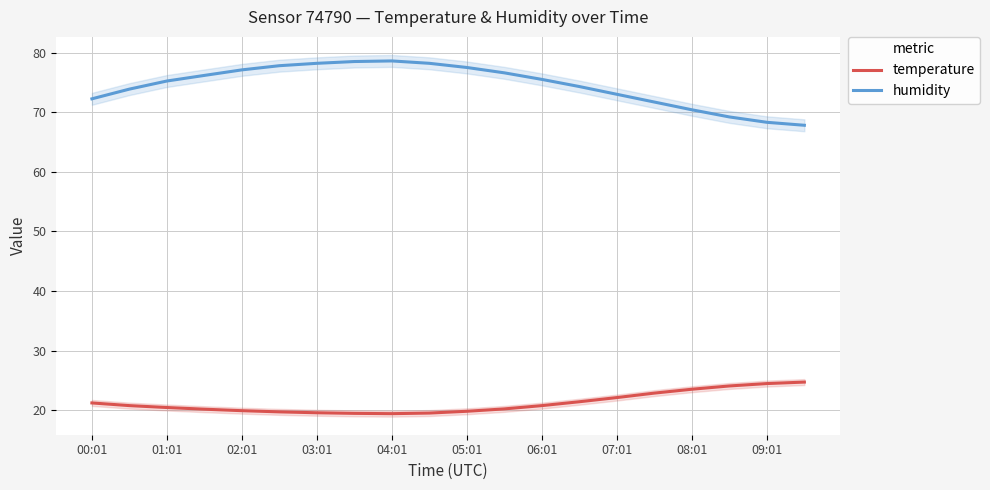

What is the difference between the highest and lowest values at 15?

48.9